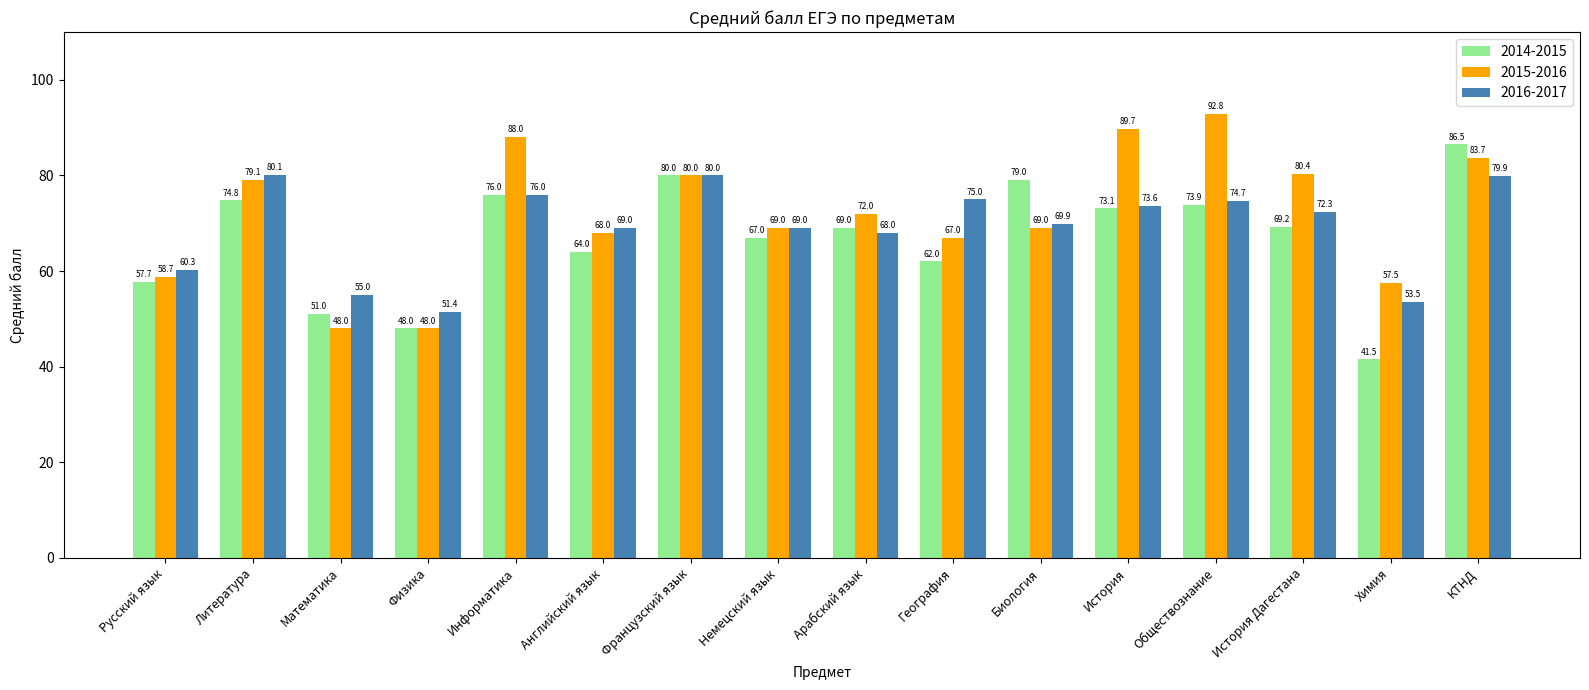

Which series has the largest total across all categories?

2015-2016